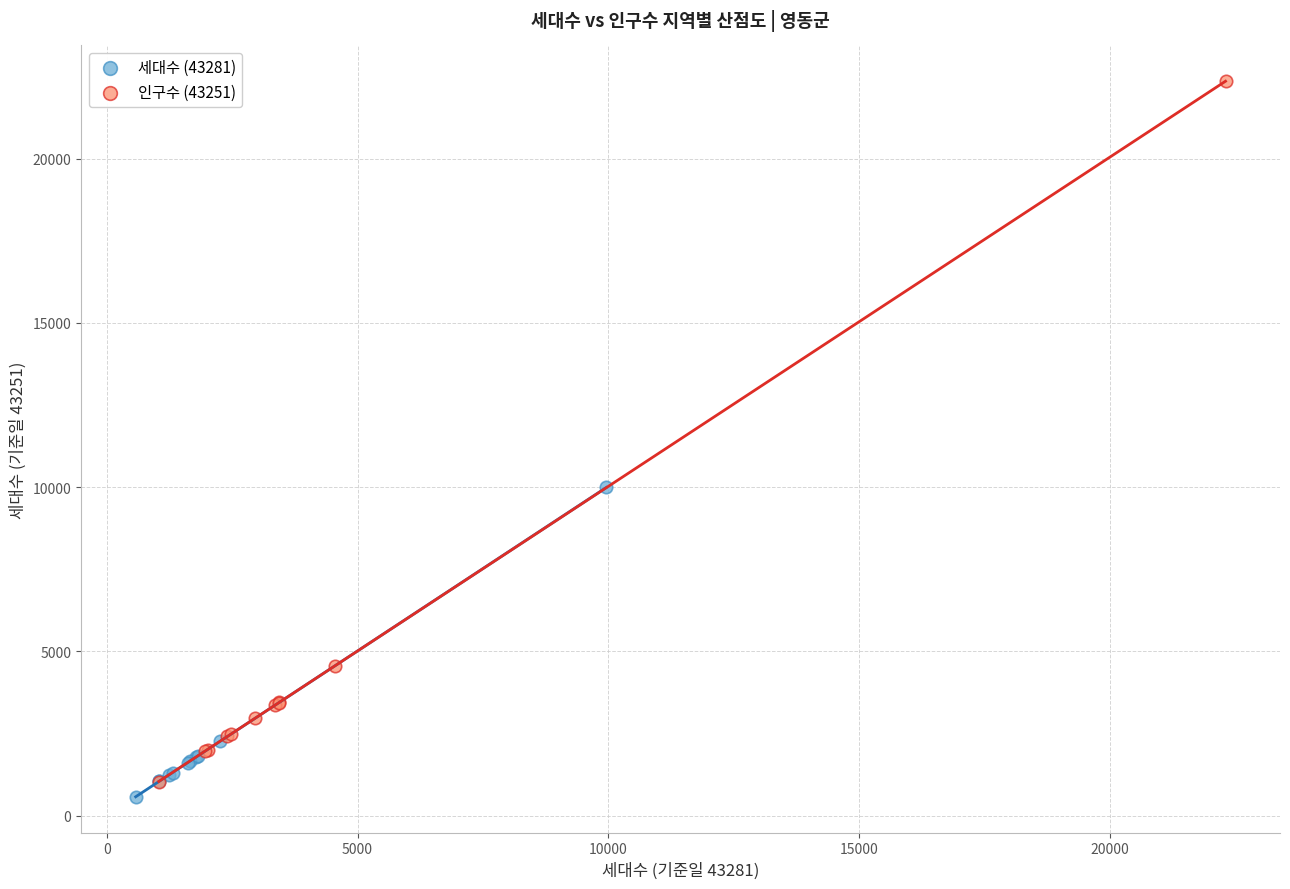

Which series has the widest spread of Y values?

인구수 (43251)